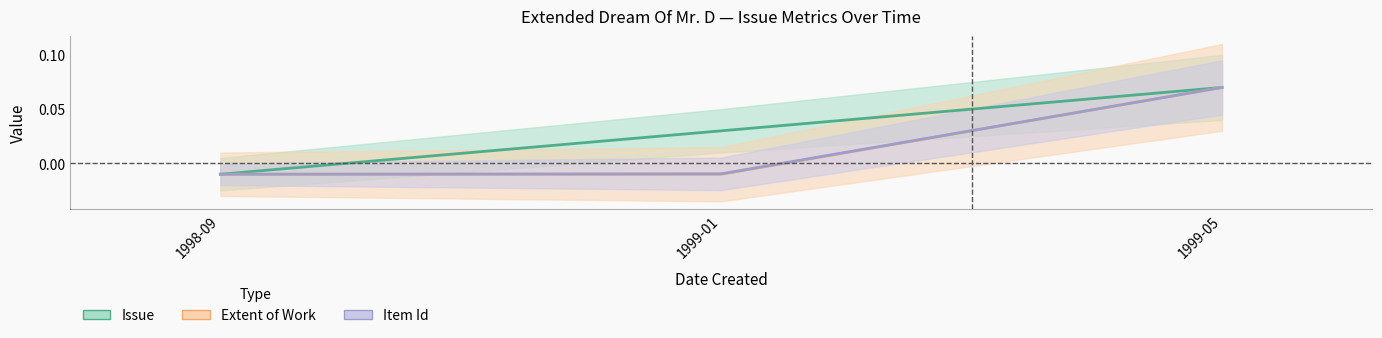

The value of Extent of Work at 1998-09 is -0.0. True or false?

True